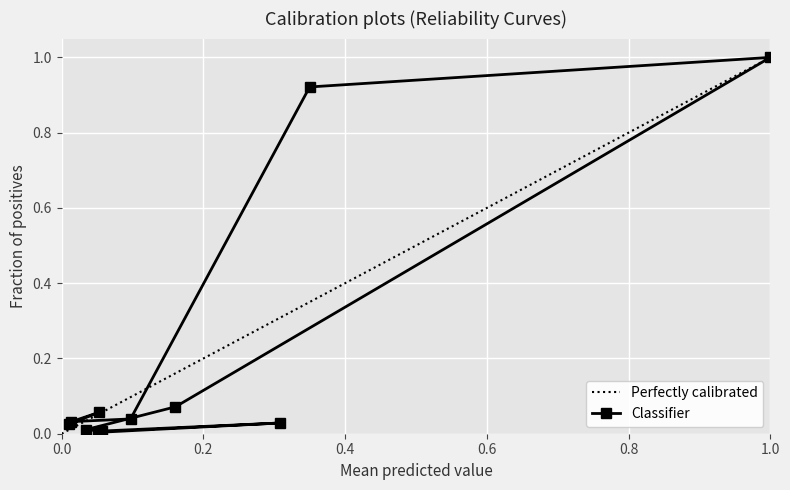

Where is the first local maximum?

2